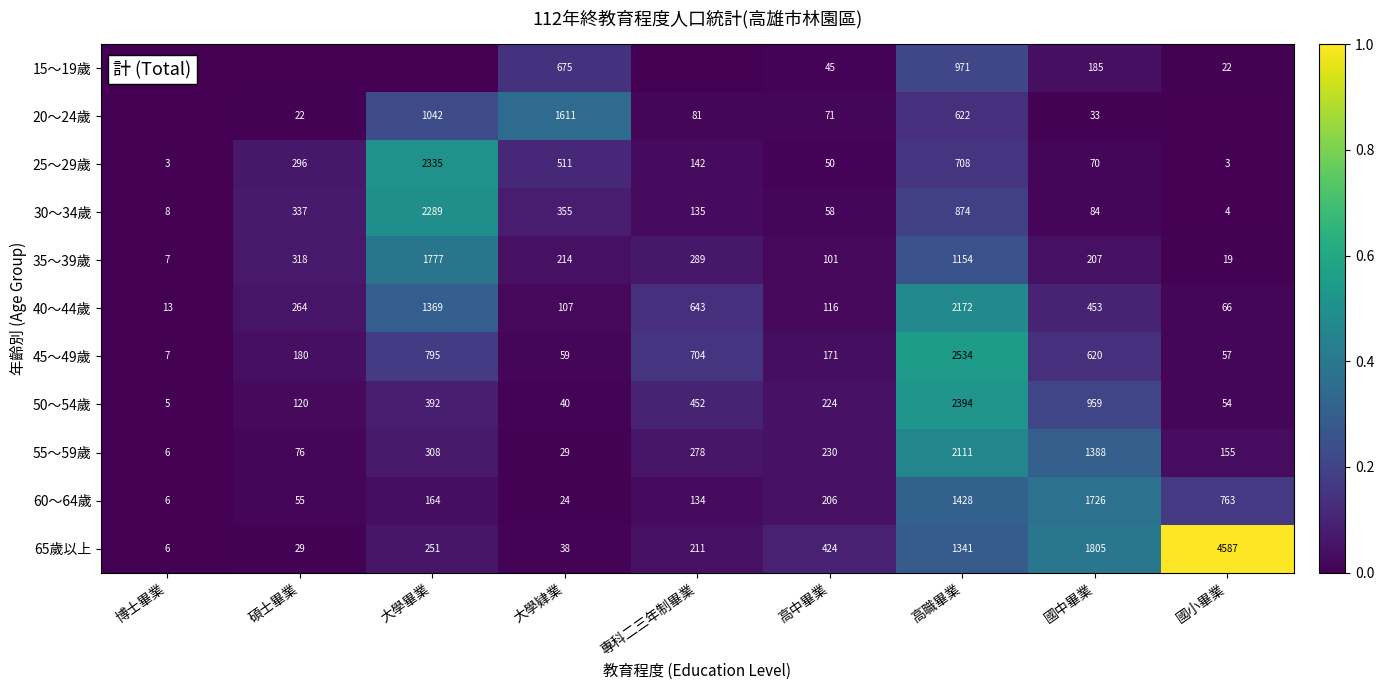

How many series are shown in this chart?

11